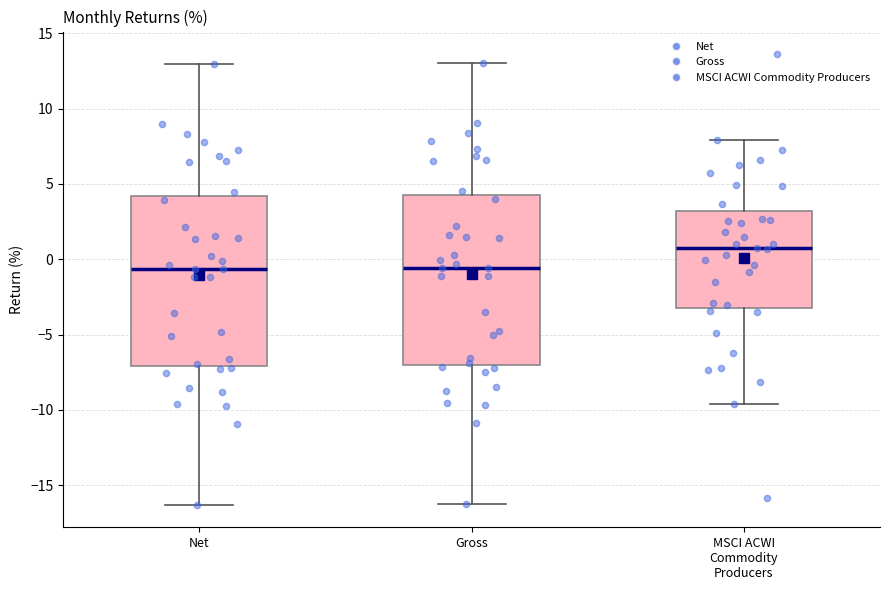

Reading left to right, transcribe this box plot: for each box, give where its median line is, the range the box spans, and where its two whiskers end, as read against the y-axis. The values are not printed on the chart, so give them approximately, as read against the axis.

Net: median -0.5, box -7.0 to 4.0, whiskers -16.5 to 13.0
Gross: median -0.5, box -7.0 to 4.5, whiskers -16.0 to 13.0
MSCI ACWI Commodity Producers: median 1.0, box -3.0 to 3.0, whiskers -9.5 to 8.0